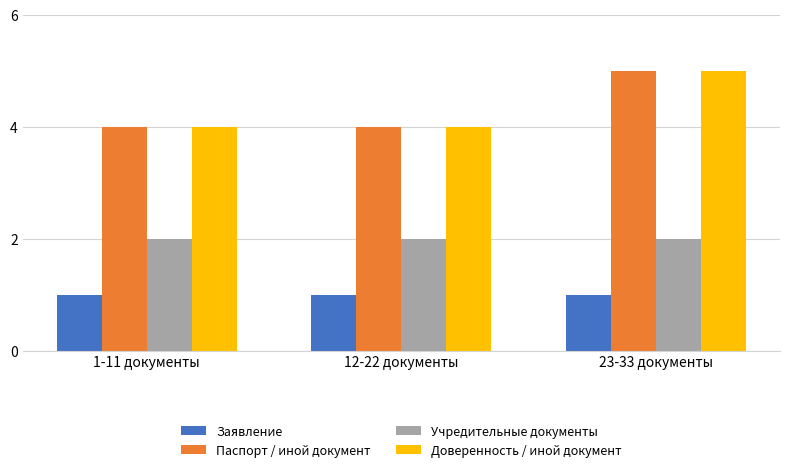

What is the spread (max minus min) of values at 12-22 документы?

3